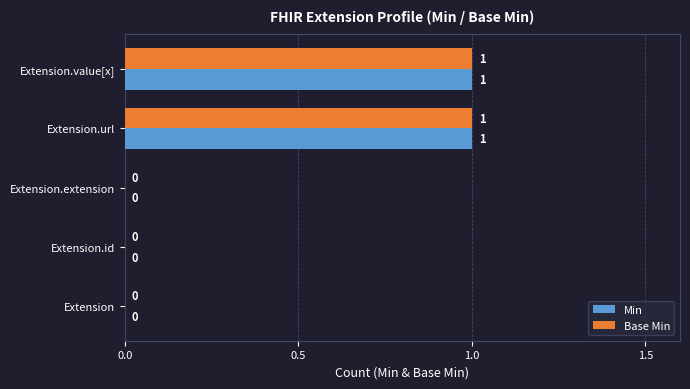

How many Base Min values are between 0 and 1?

5